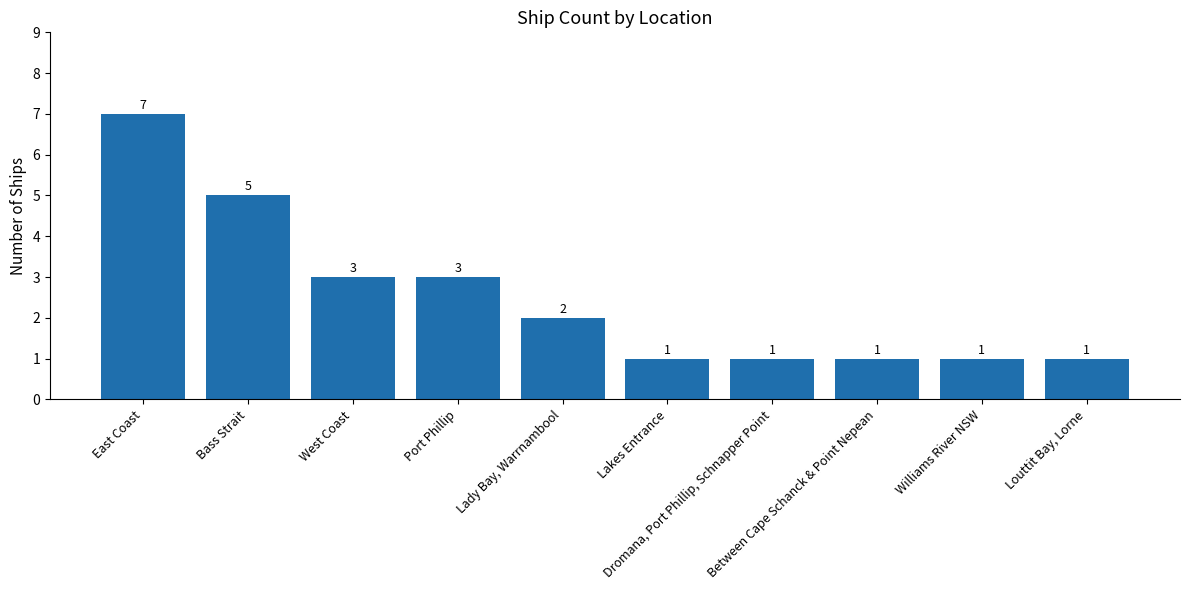

Is it true that the value at West Coast is 2?

False